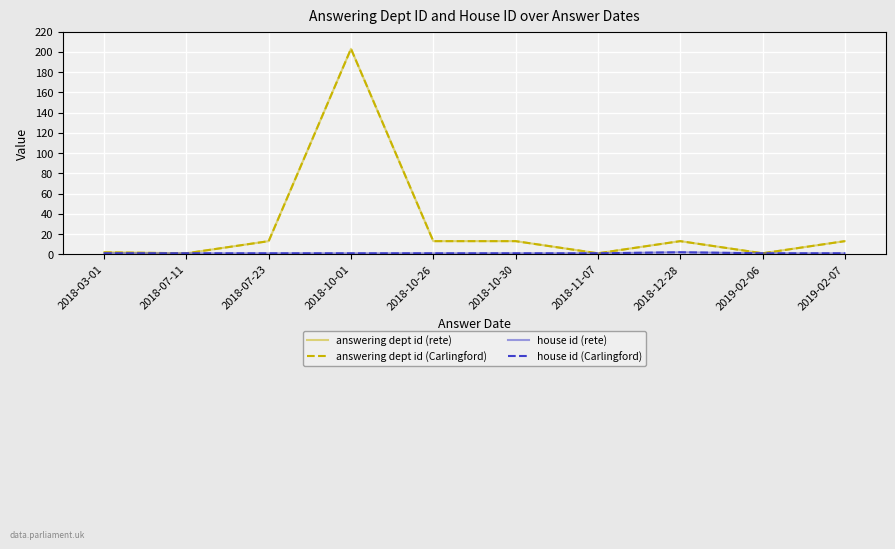

What is the approximate value of answering dept id (Carlingford) at 2018-10-30, to the nearest 10?

10